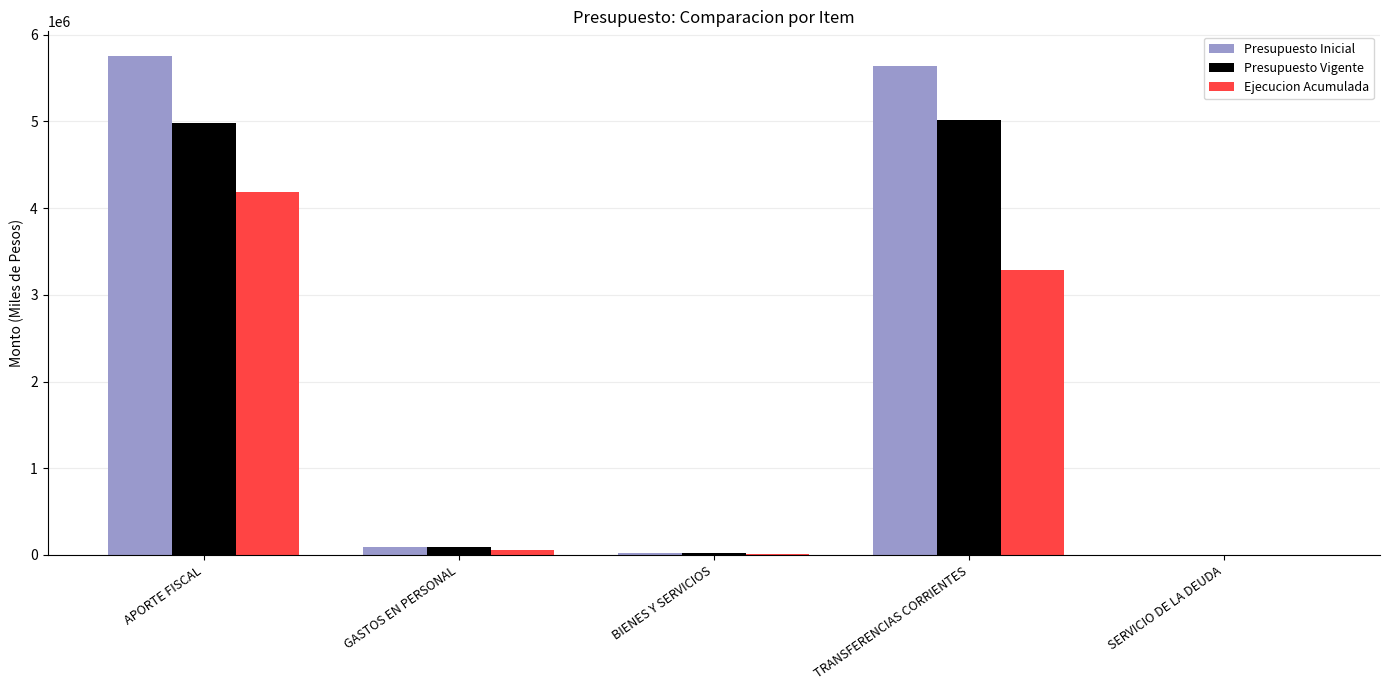

What is the total value across all series at BIENES Y SERVICIOS?

53121